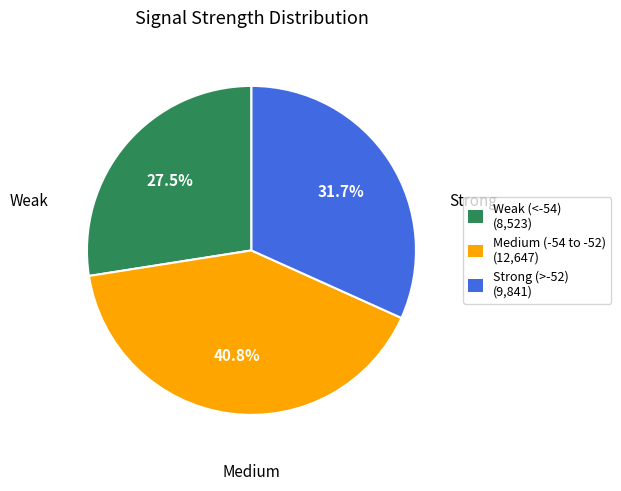

Combined, do Strong (>-52) (9,841) and Weak (<-54) (8,523) account for over 50%?

Yes